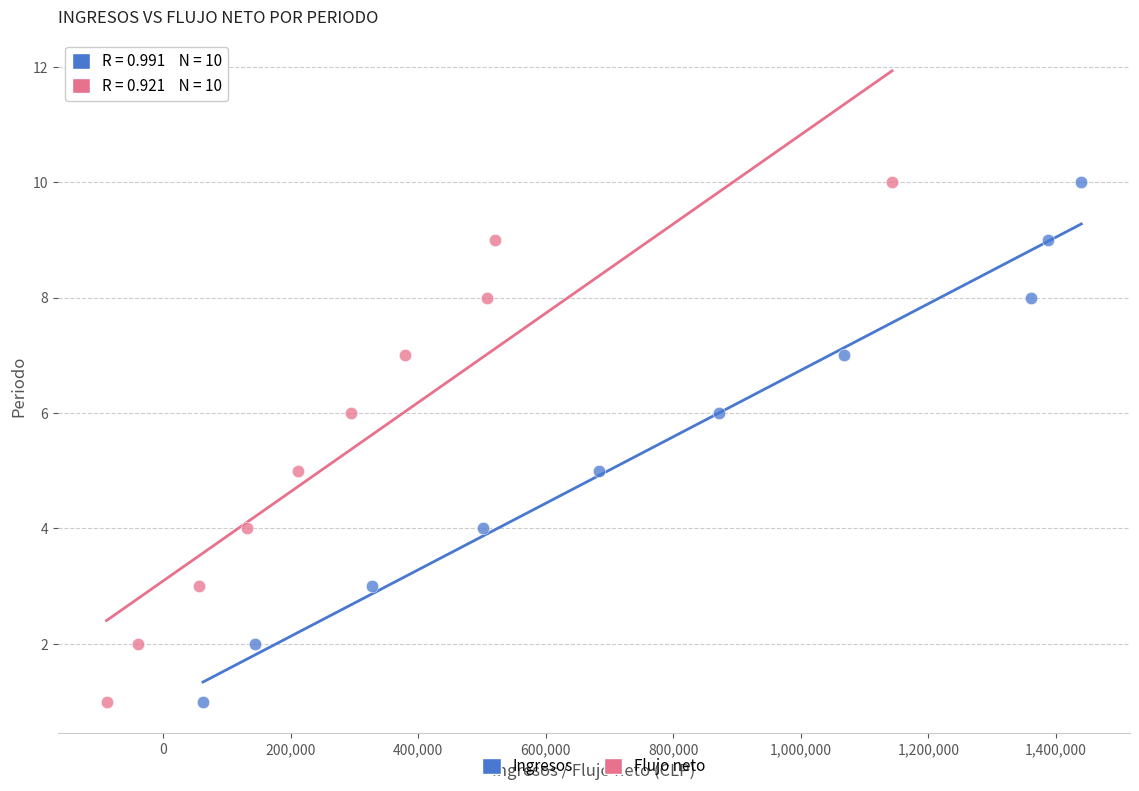

What are all the series names shown in the legend?

Ingresos, Flujo neto